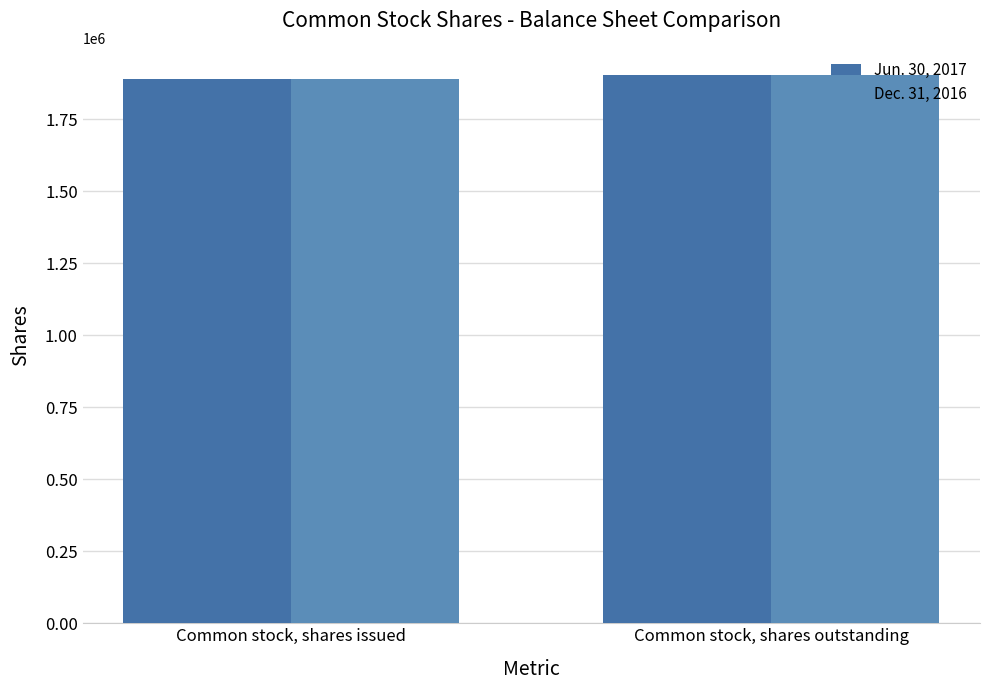

What is the total value across all series at Common stock, shares issued?

3780400